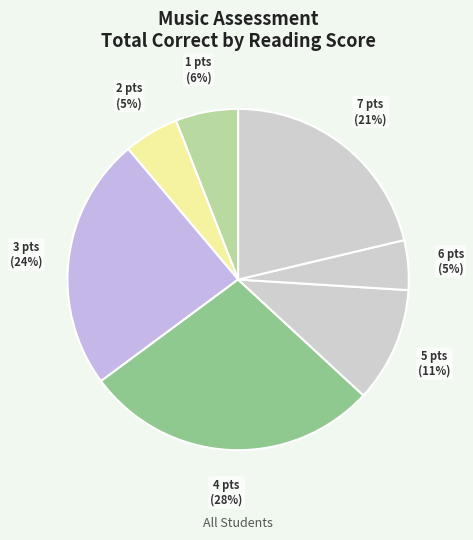

How many segments does this pie chart have?

7